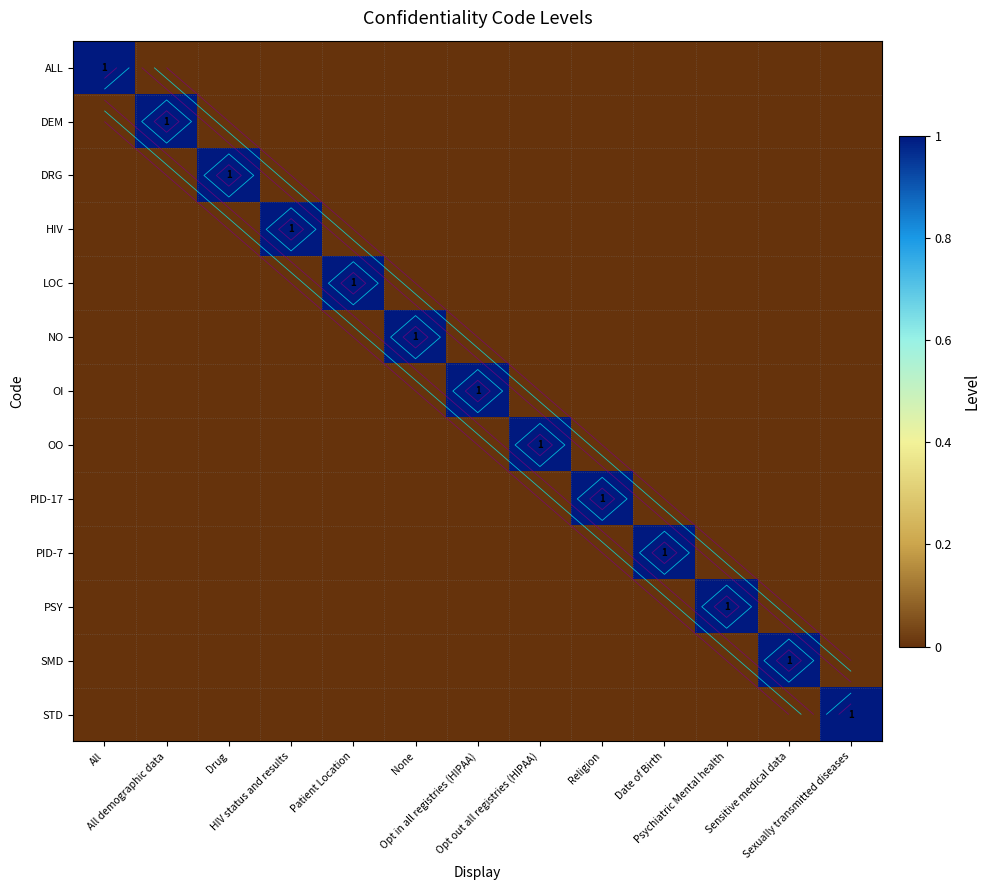

What is the maximum value shown in the chart?

1